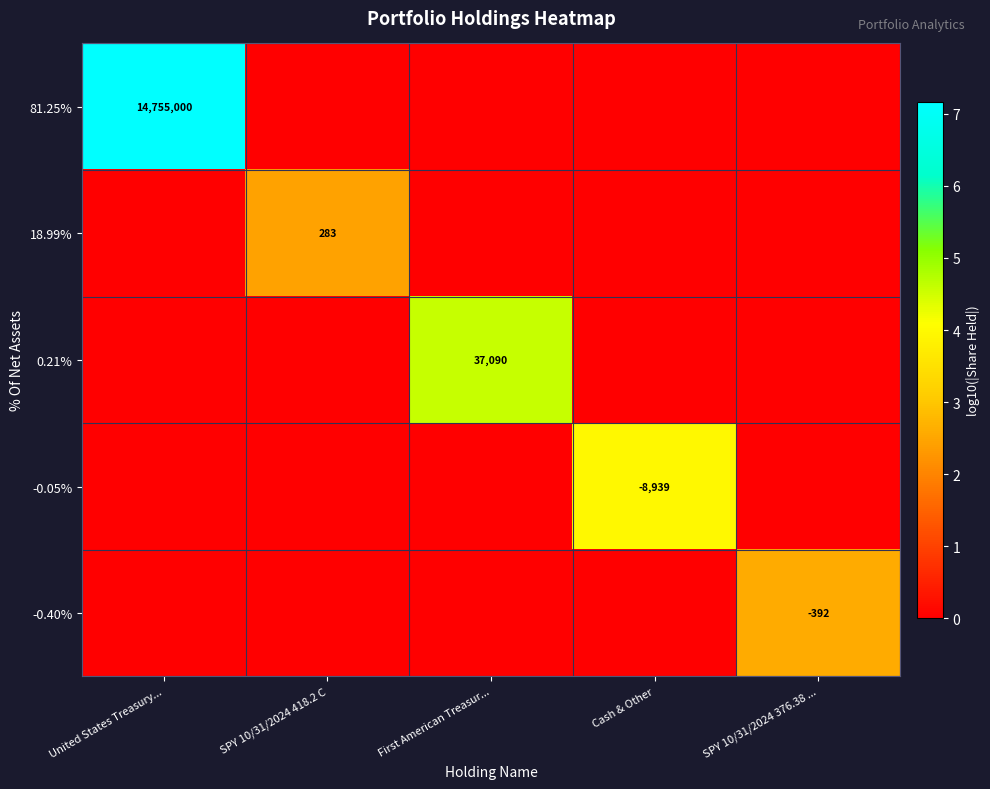

True or false: -0.40% has a value of -124 at SPY 10/31/2024 376.38 ....

False